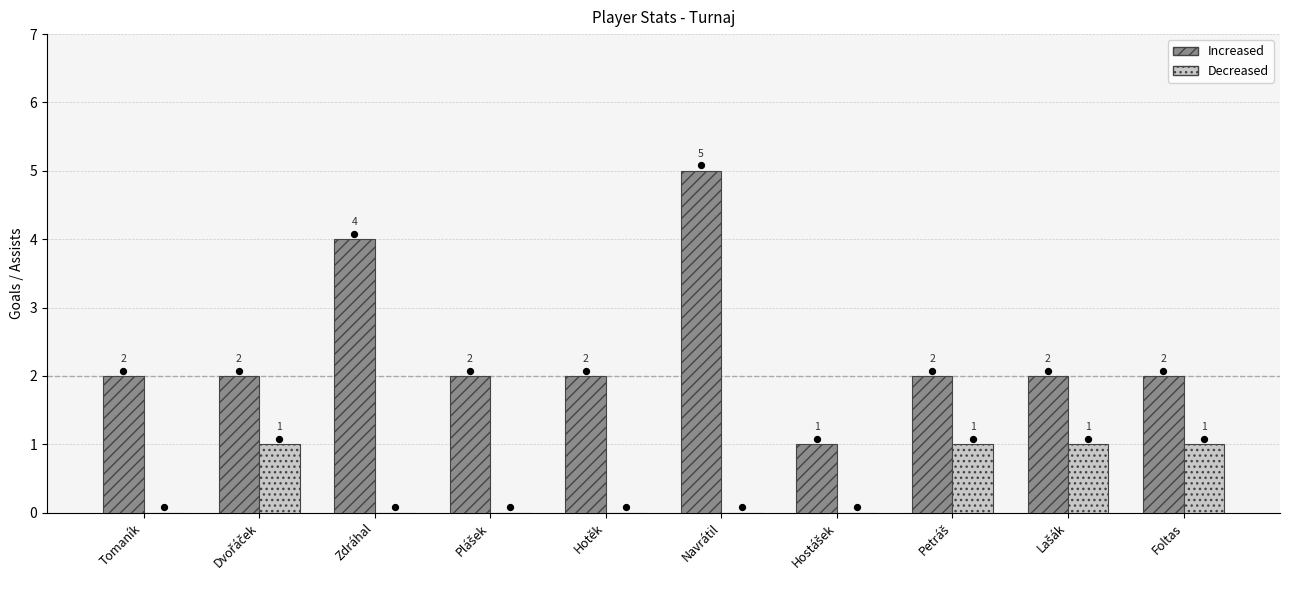

At which category is the sum across all series the highest?

Navrátil